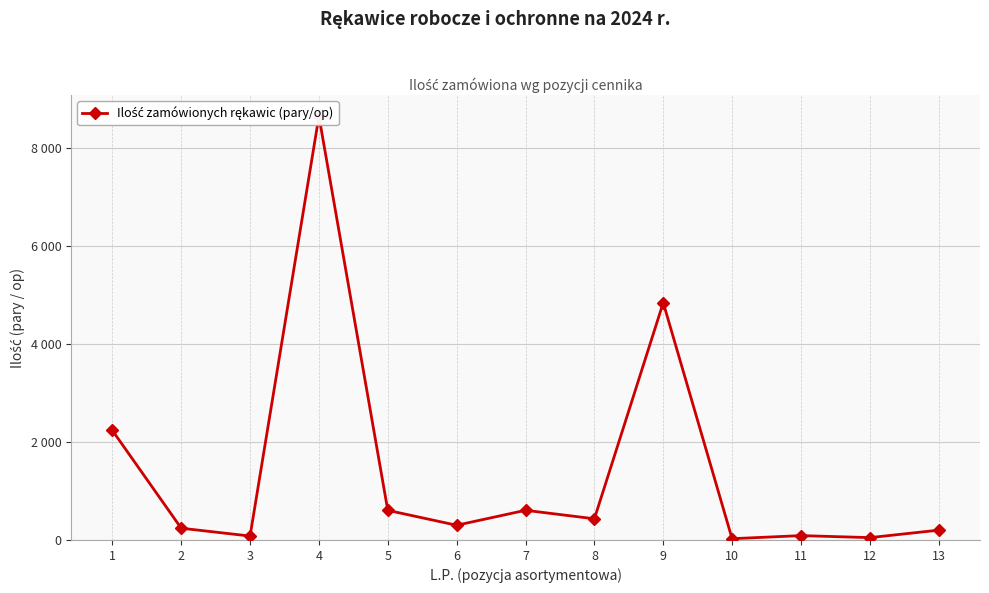

How many interior local valleys (lower than both neighbors) does the data have?

5